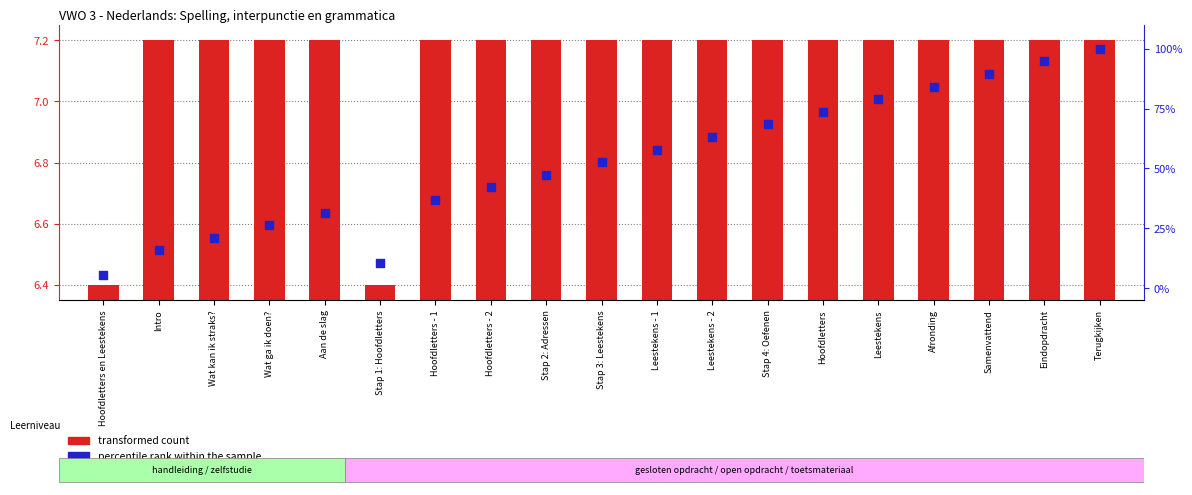

Is the value of transformed count at Leestekens - 2 greater than the value of percentile rank within the sample at Terugkijken?

No